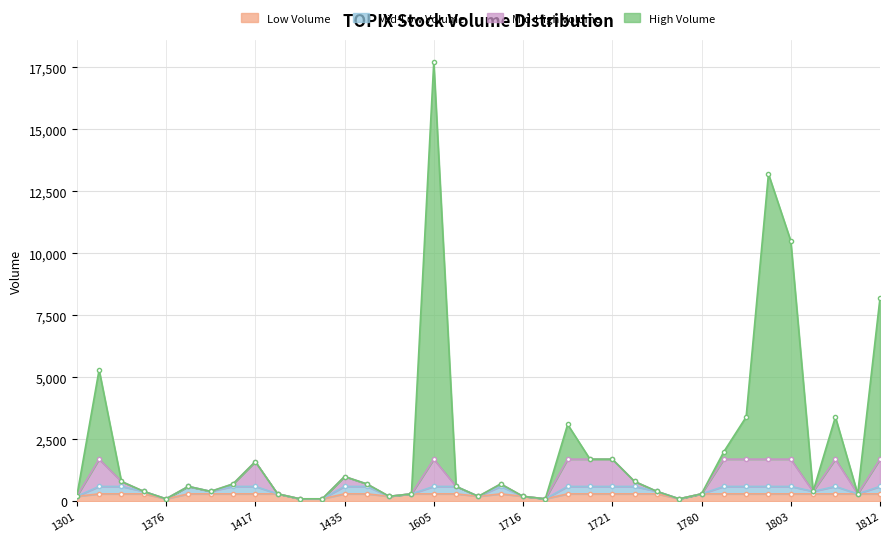

What is the sum of all values?

81800